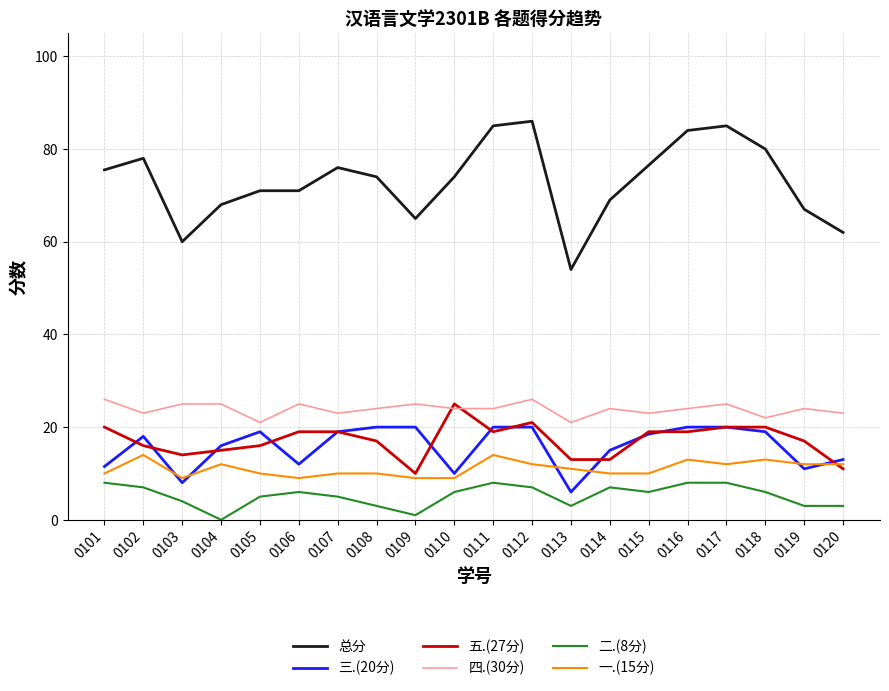

Which category has the lowest value in the 总分 series?

0113